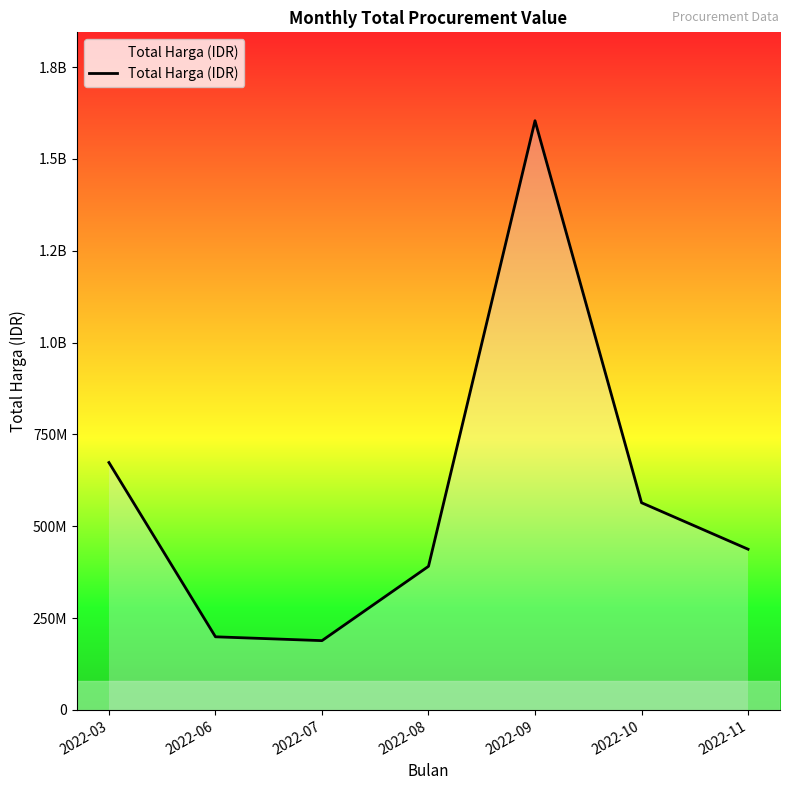

Approximately how many times larger is the value at 2022-08 compared to 2022-09?

0.2